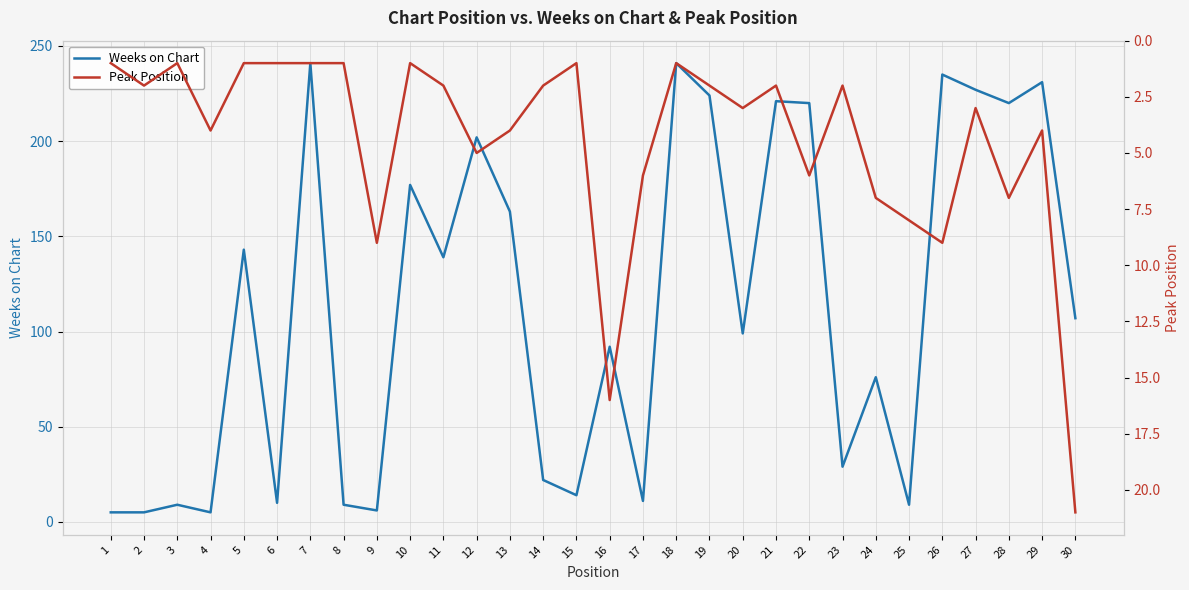

Reading right to left, list all the values displayed in this chart.

Weeks on Chart: 30=107	29=231	28=220	27=227	26=235	25=9	24=76	23=29	22=220	21=221	20=99	19=224	18=241	17=11	16=92	15=14	14=22	13=163	12=202	11=139	10=177	9=6	8=9	7=241	6=10	5=143	4=5	3=9	2=5	1=5
Peak Position: 30=21	29=4	28=7	27=3	26=9	25=8	24=7	23=2	22=6	21=2	20=3	19=2	18=1	17=6	16=16	15=1	14=2	13=4	12=5	11=2	10=1	9=9	8=1	7=1	6=1	5=1	4=4	3=1	2=2	1=1